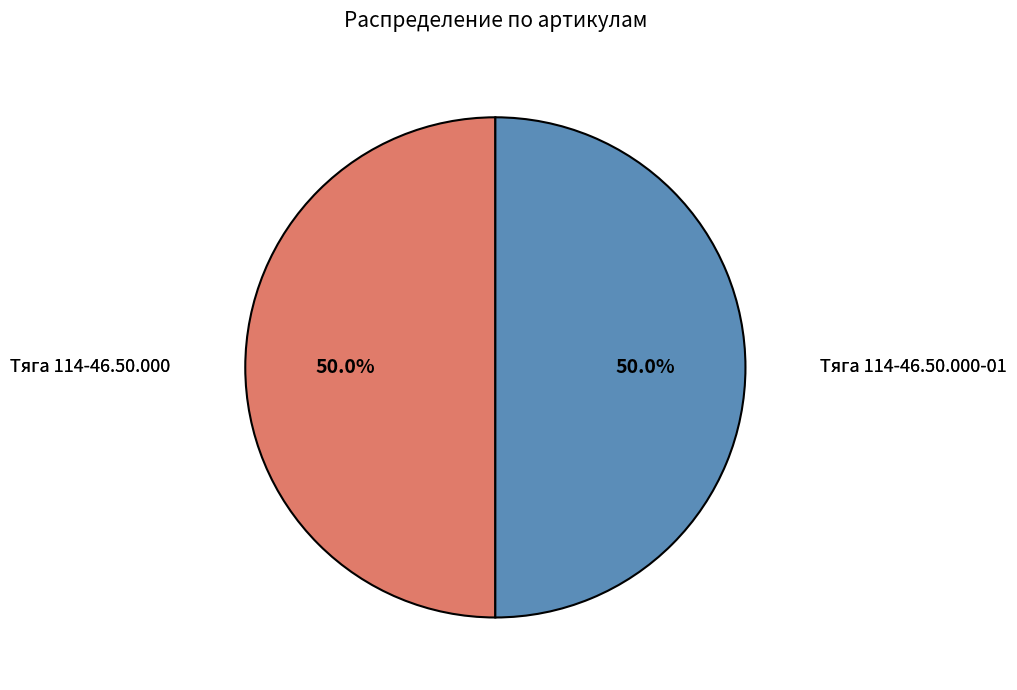

How many slices are in this pie chart?

2